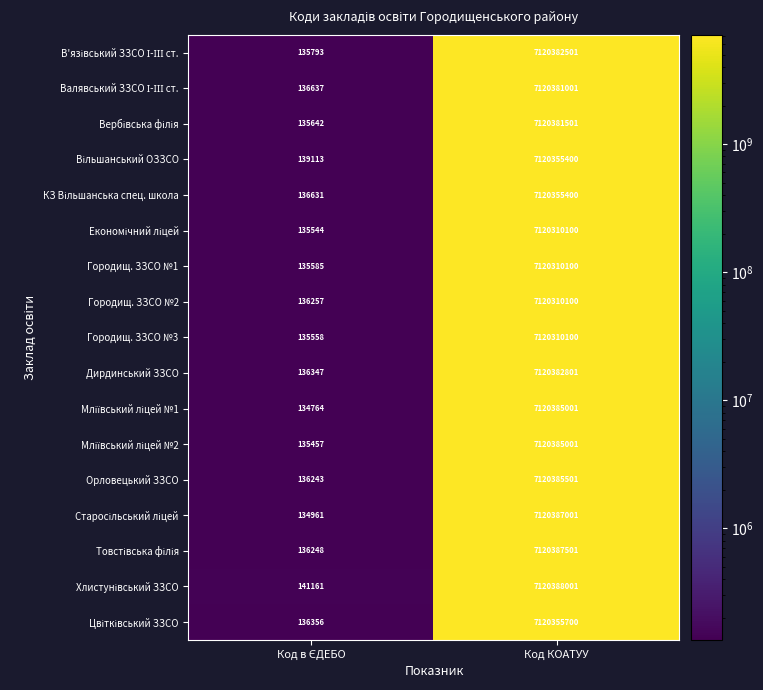

What is the total value across all series at Код КОАТУУ?

121046152710